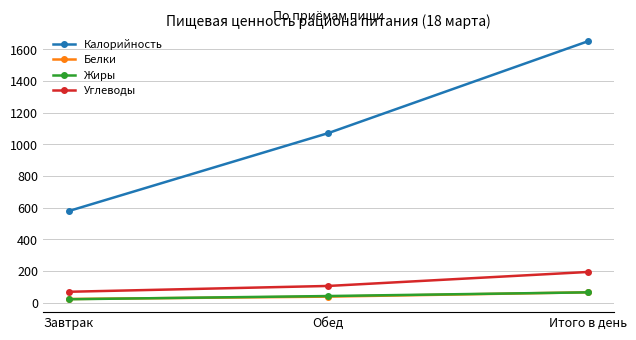

Is the value of Белки at Итого в день greater than the value of Углеводы at Обед?

No